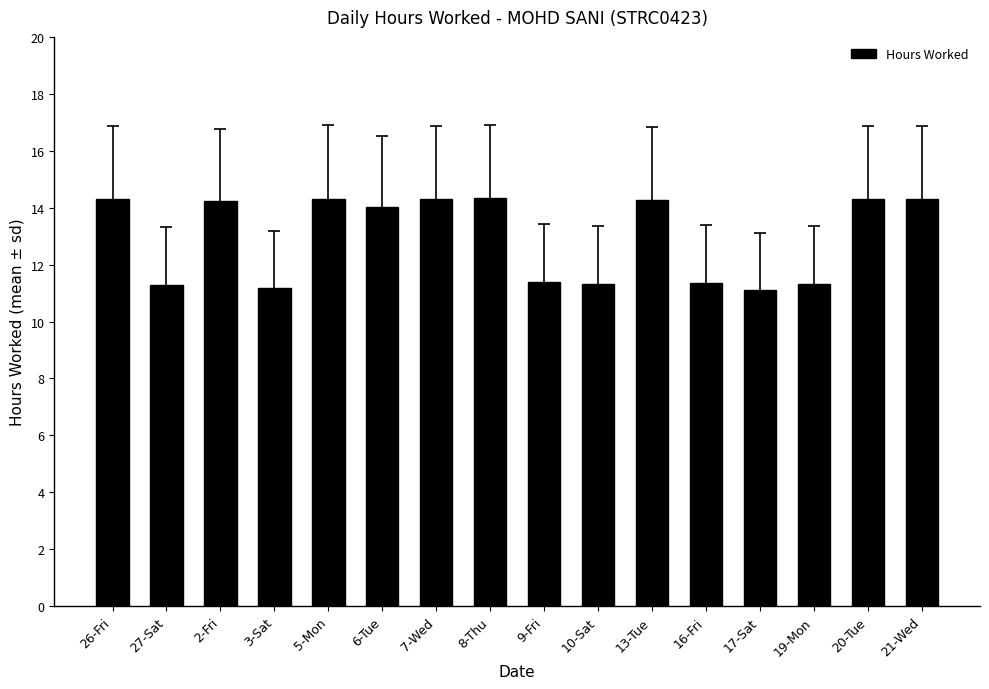

What is the difference between the maximum and minimum values?

3.2